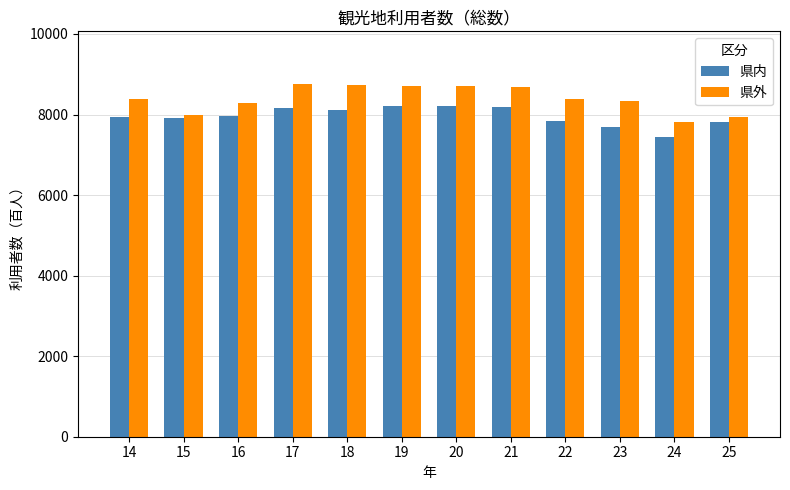

List the series in order of their peak value, highest first.

県外, 県内